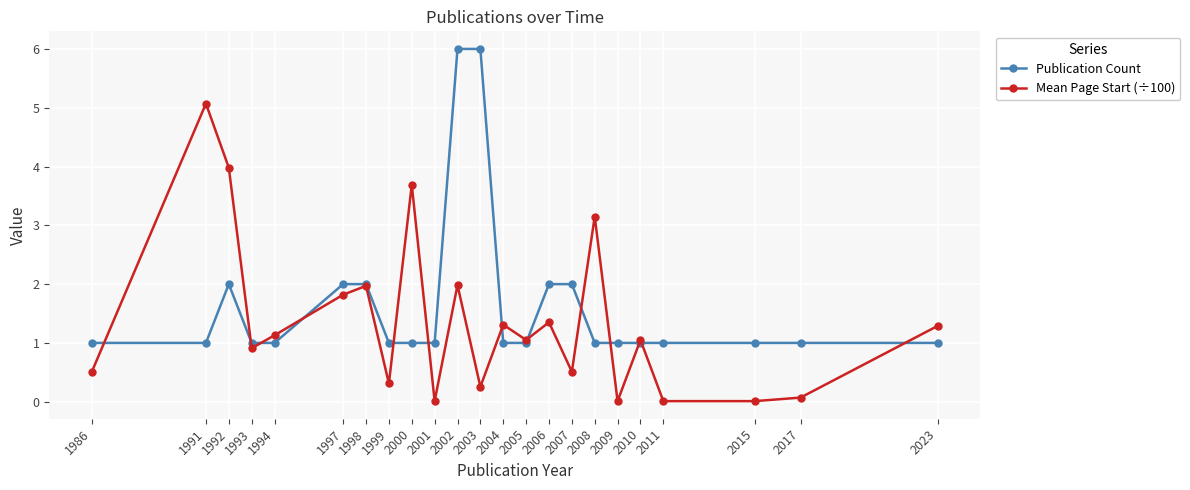

Does the chart have visible grid lines?

Yes